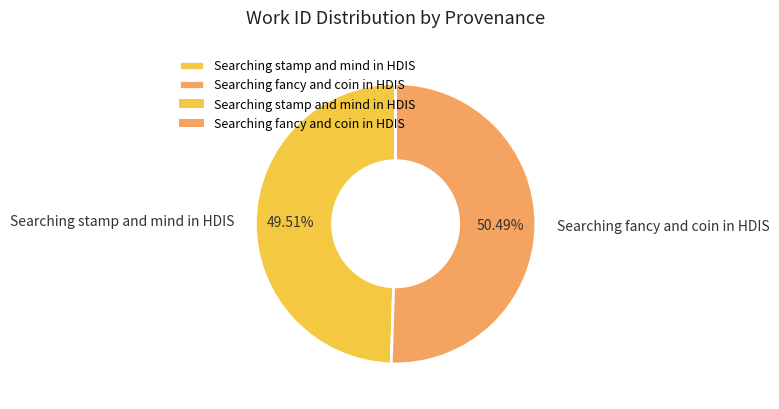

To the nearest percent, what is the combined percentage of Searching stamp and mind in HDIS and Searching fancy and coin in HDIS?

100%